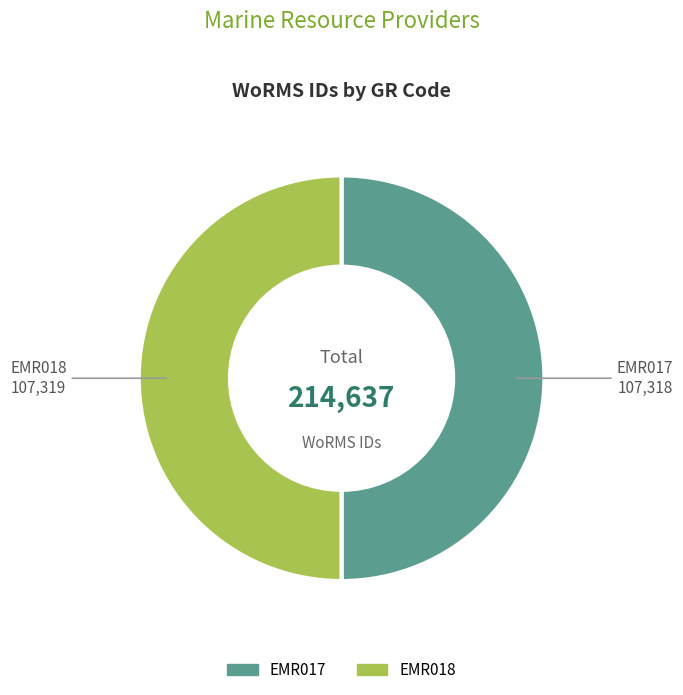

Is it true that EMR017 is 57% of the pie?

False